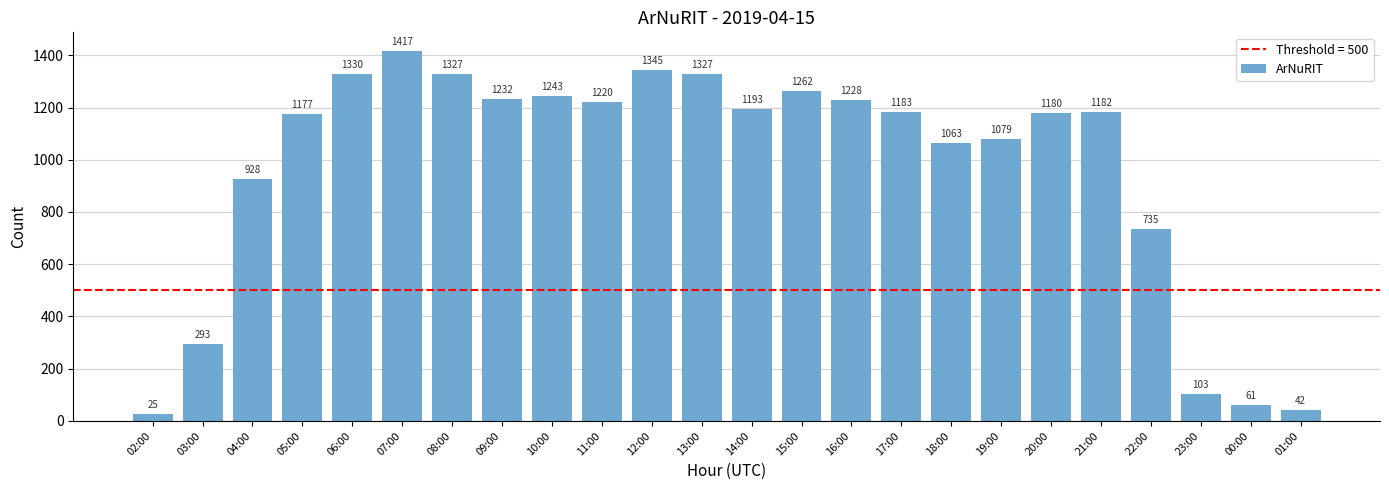

What is the sum of all values?

23175